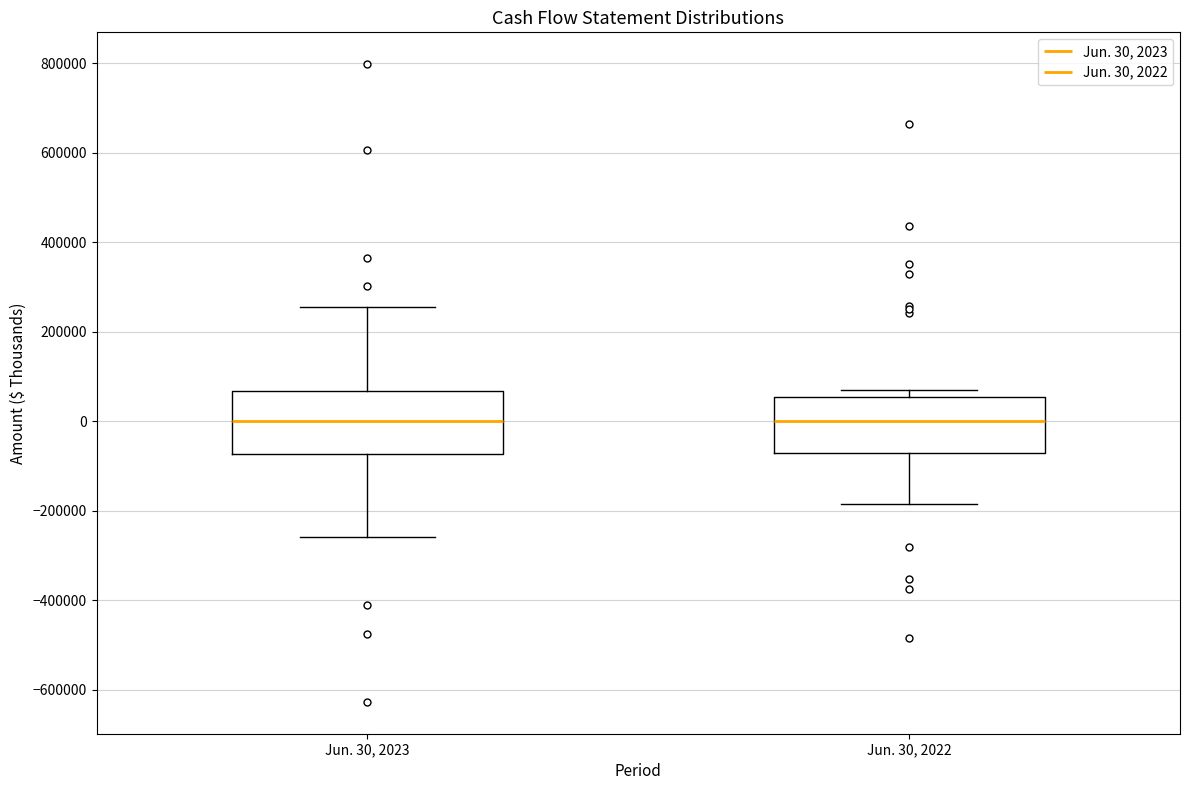

Reading left to right, transcribe this box plot: for each box, give where its median line is, the range the box spans, and where its two whiskers end, as read against the y-axis. The values are not printed on the chart, so give them approximately, as read against the axis.

Jun. 30, 2023: median 0, box -80000 to 60000, whiskers -260000 to 260000
Jun. 30, 2022: median 0, box -60000 to 60000, whiskers -180000 to 60000 (just above the box's upper edge)